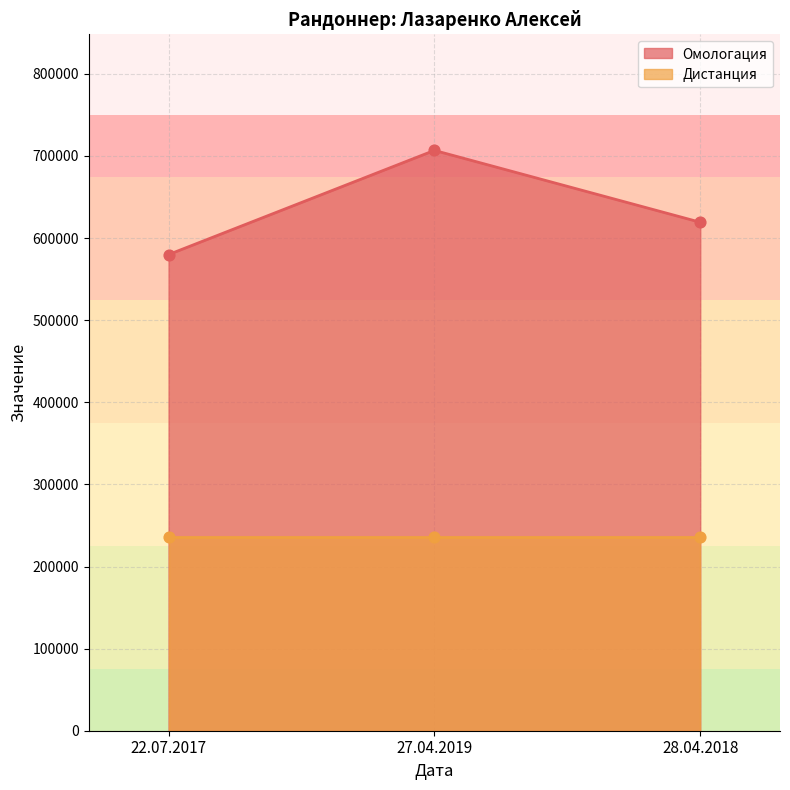

Approximately how many times larger is the value at 28.04.2018 compared to 22.07.2017?

1.1